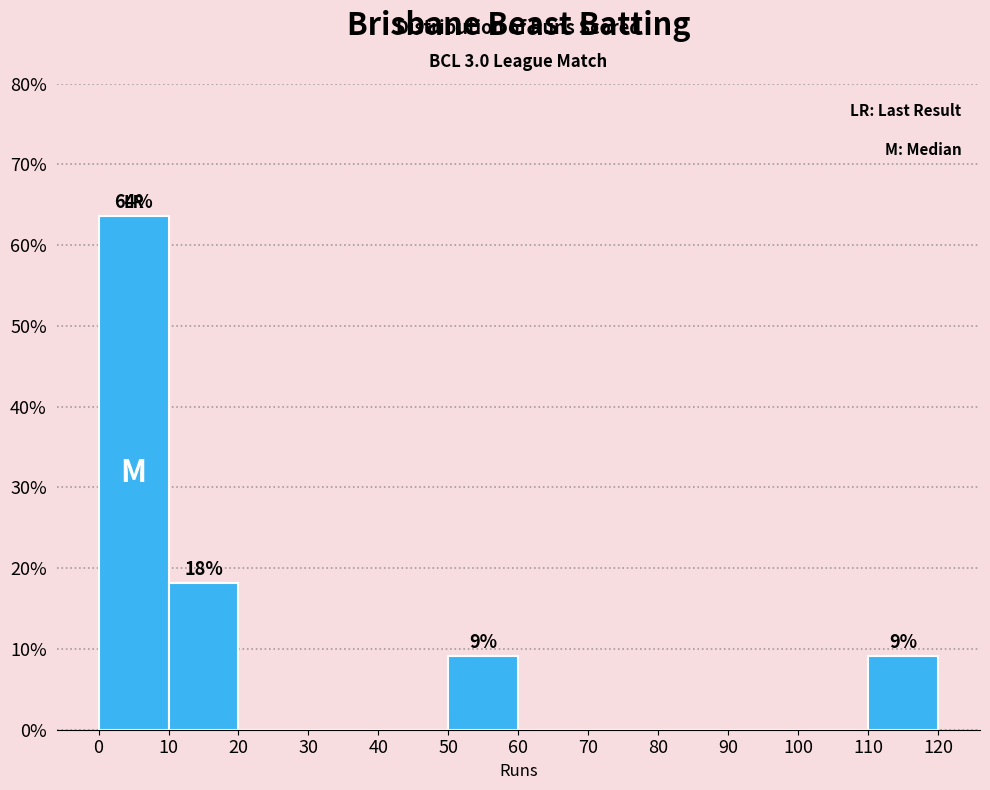

Which range on the x-axis has the tallest bar?

0 to 10